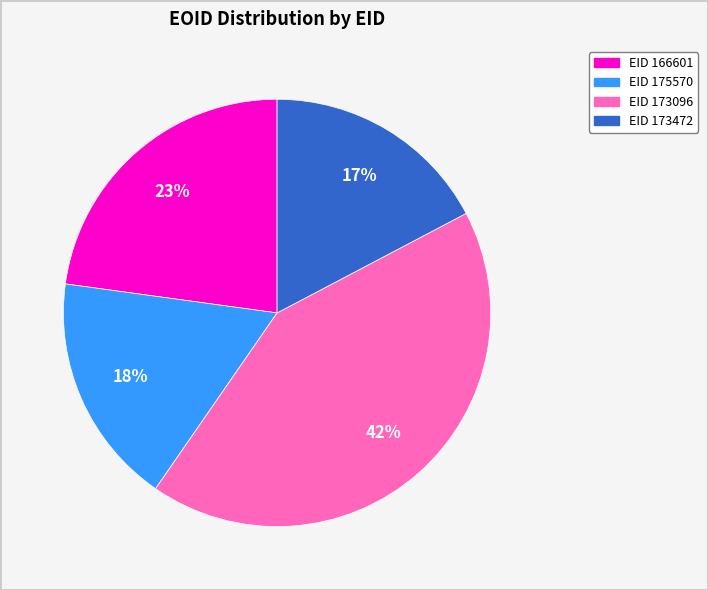

Does any single category account for the majority?

No